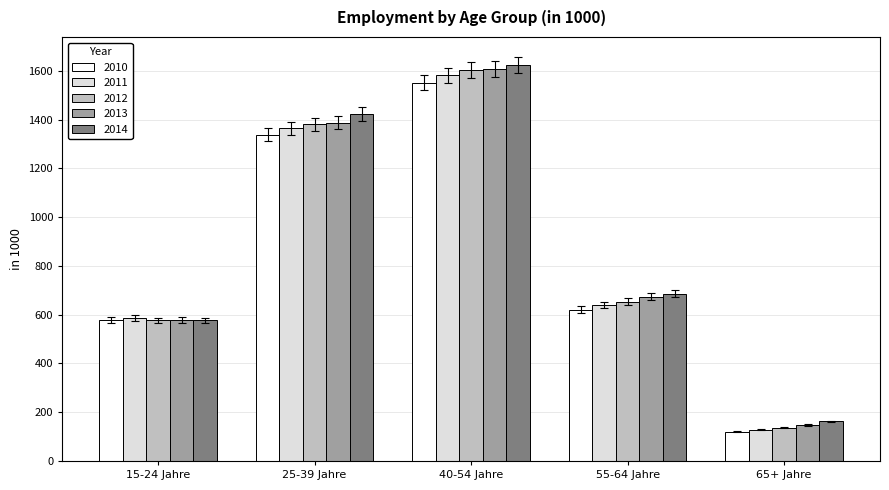

Which series has the widest spread of values?

2012